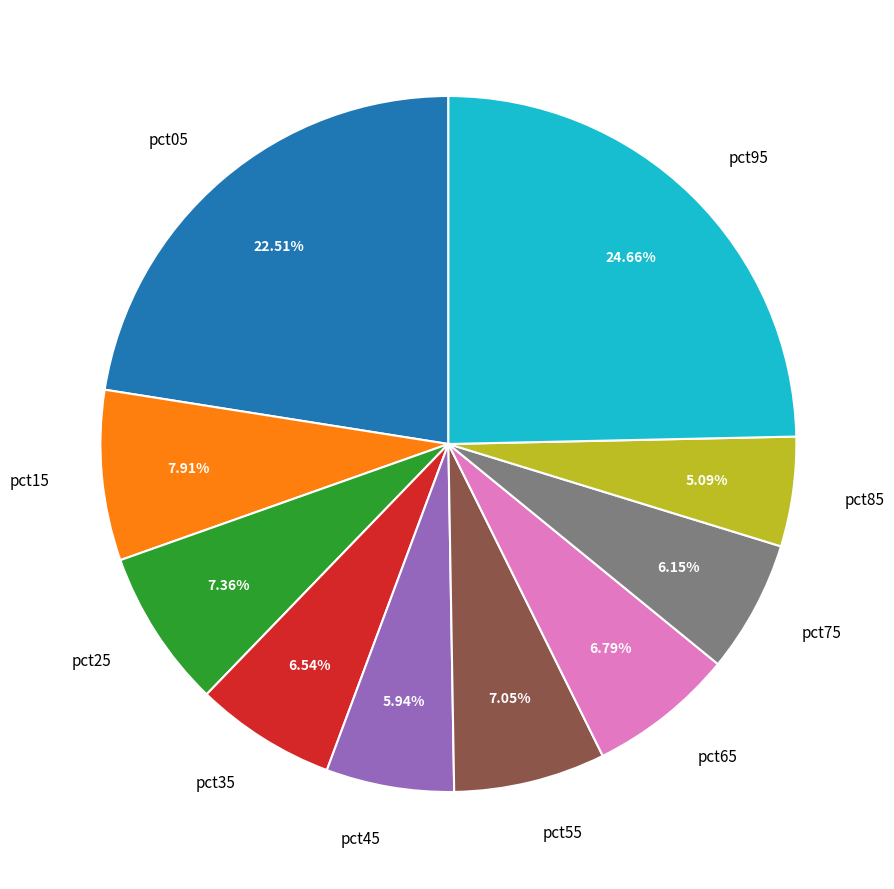

The pct95 slice represents 25% of the pie. True or false?

True